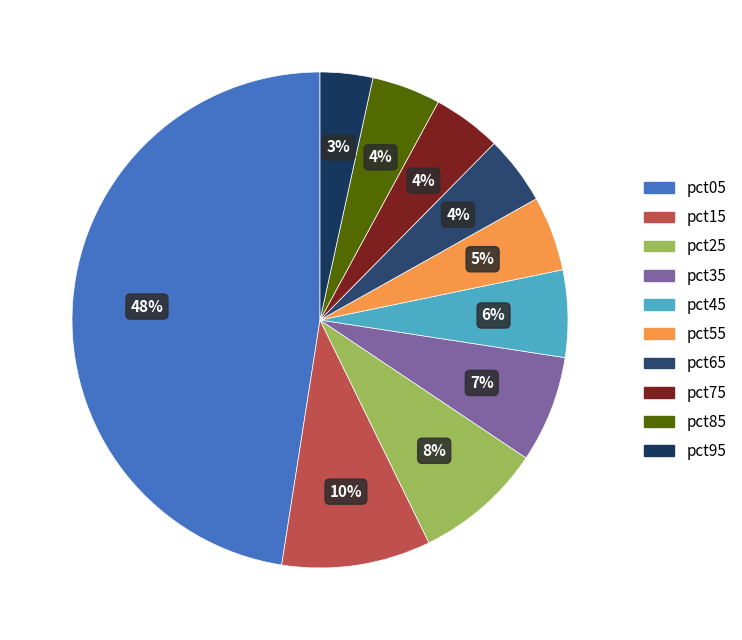

Count the number of slices in the pie.

10